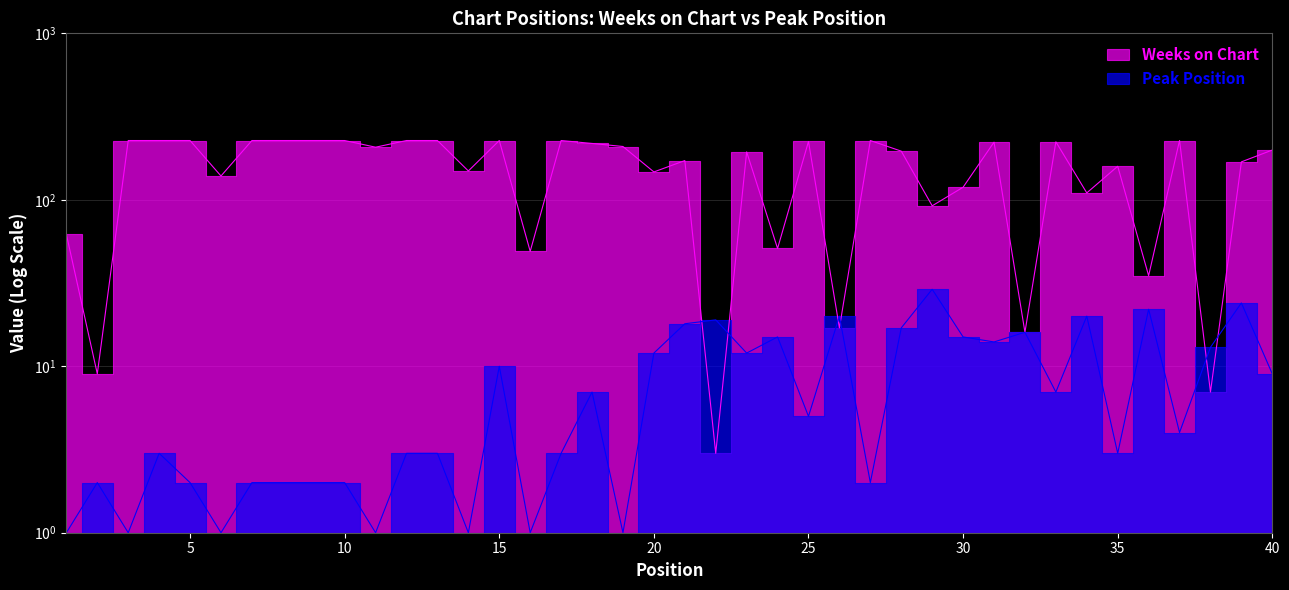

What is the sum of all Weeks on Chart values?

6348